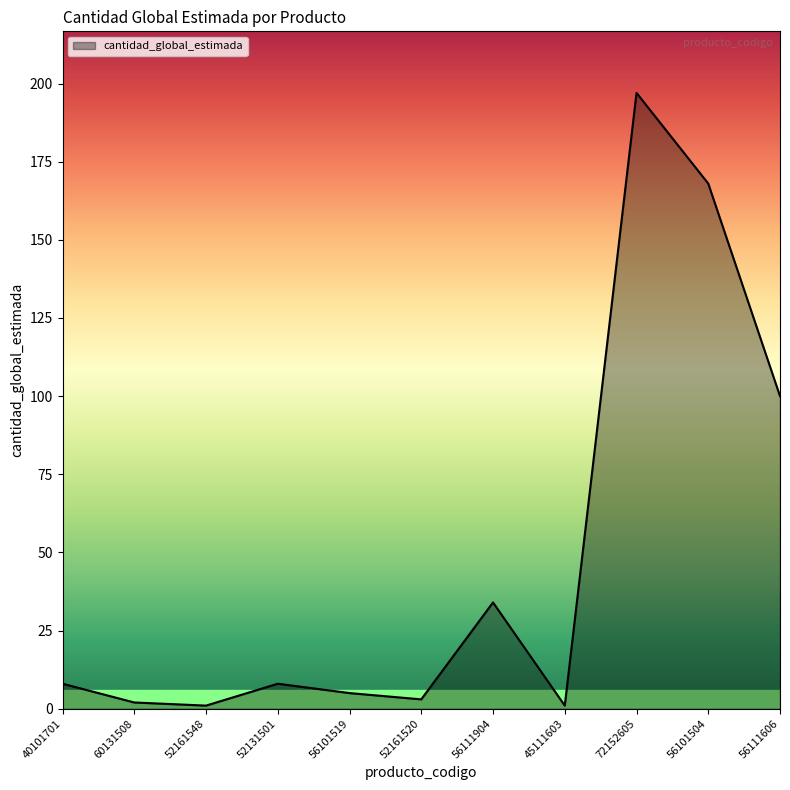

What is the change in value from 52161520 to 45111603?

-2